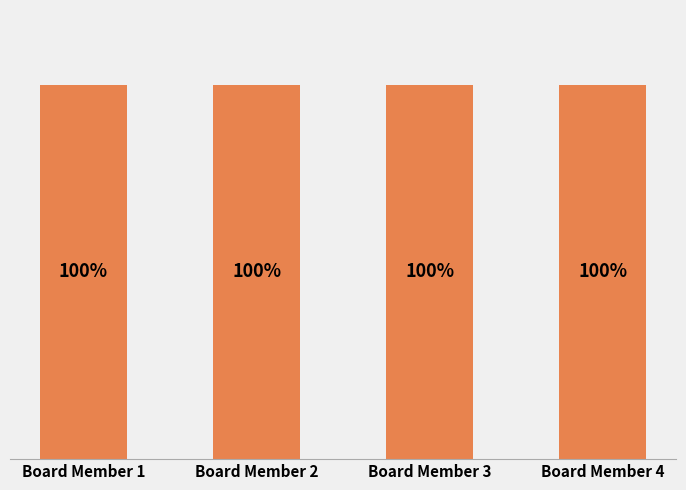

At which label does Total Wages reach its minimum?

Board Member 1